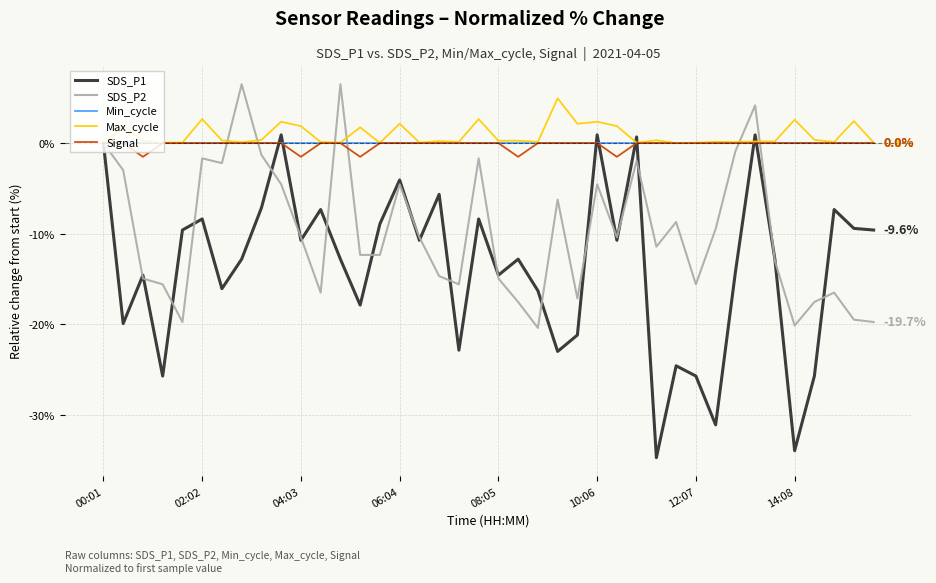

What is the maximum value for Max_cycle?

4.9